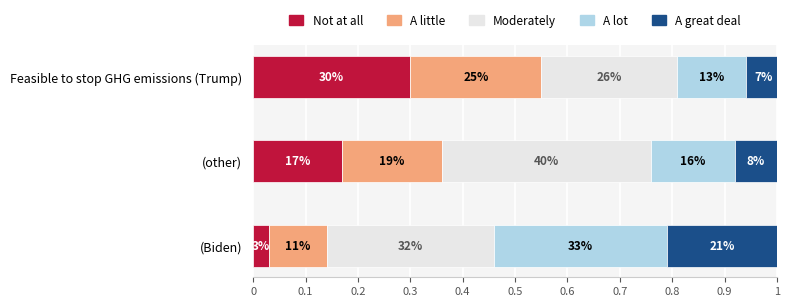

What are all the series names shown in the legend?

Not at all, A little, Moderately, A lot, A great deal